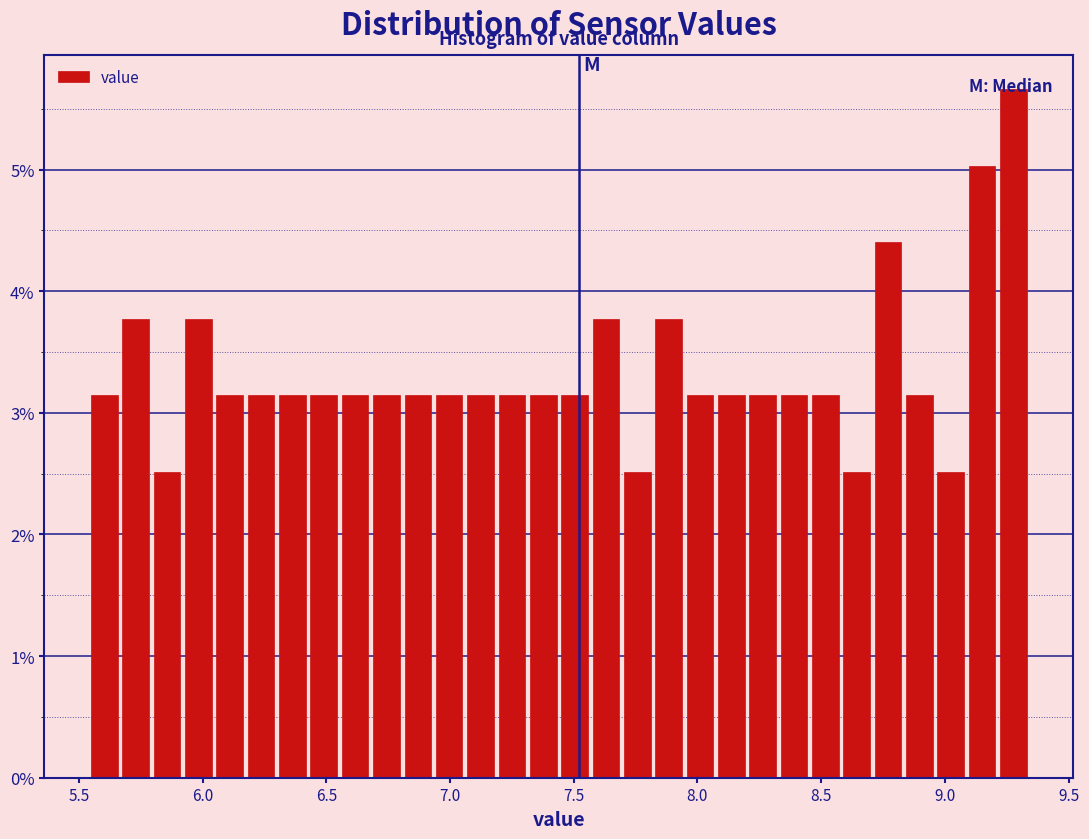

Read against the x-axis, roughly where is the centre of the tallest bar?

9.30